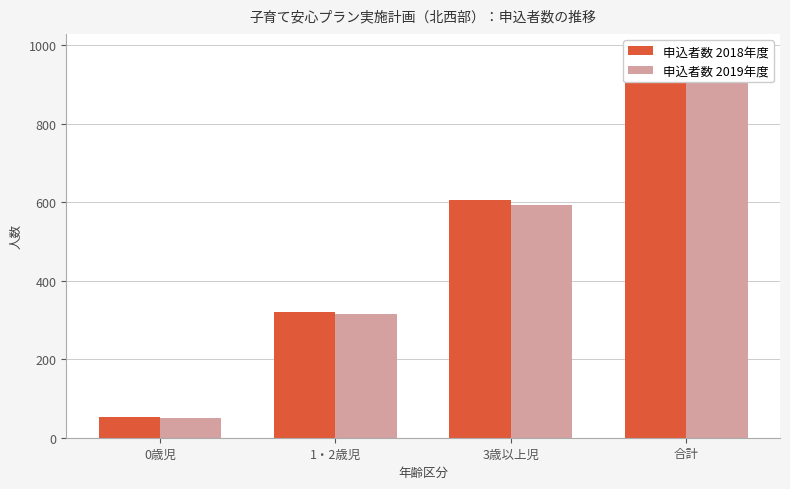

Reading right to left, transcribe all the data shown in this chart.

申込者数2018: 合計=980	3歳以上児=606	1・2歳児=321	0歳児=53
申込者数2019: 合計=958	3歳以上児=594	1・2歳児=314	0歳児=50